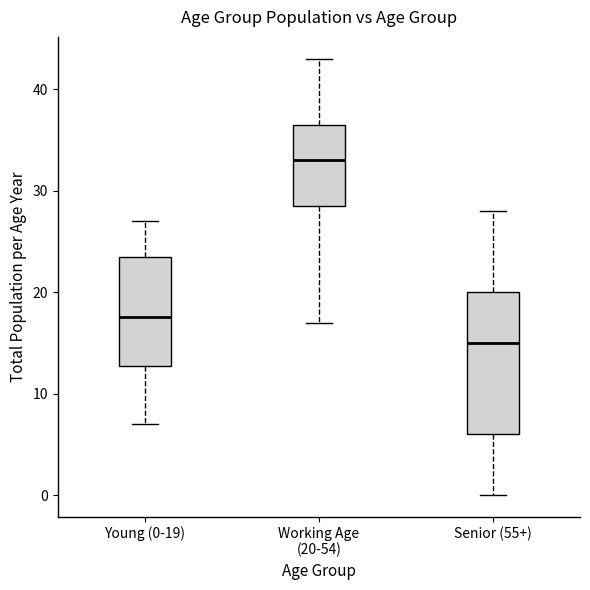

Which box's median line is the lowest?

Senior (55+)